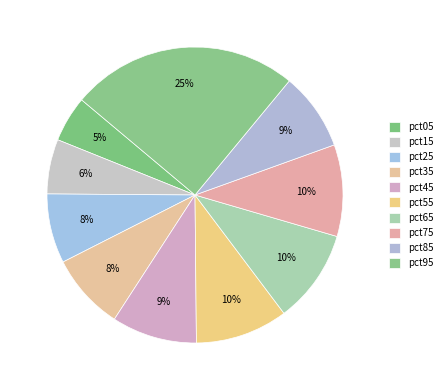

How many segments does this pie chart have?

10